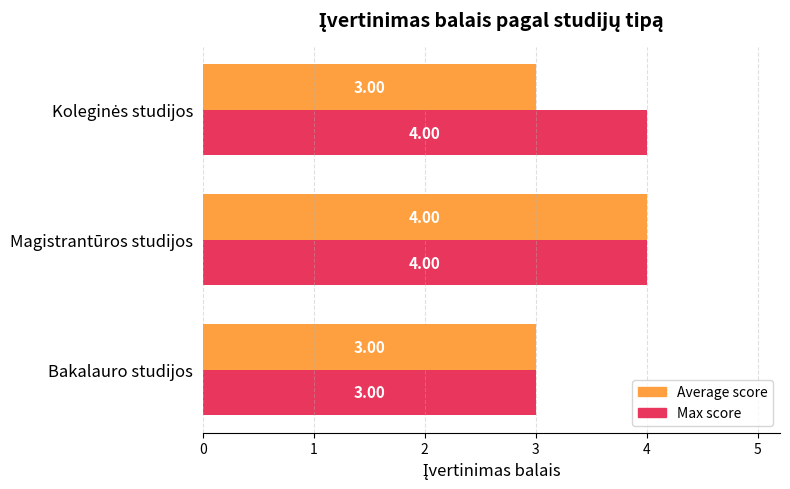

List the series in order of their overall mean, highest first.

Max score, Average score